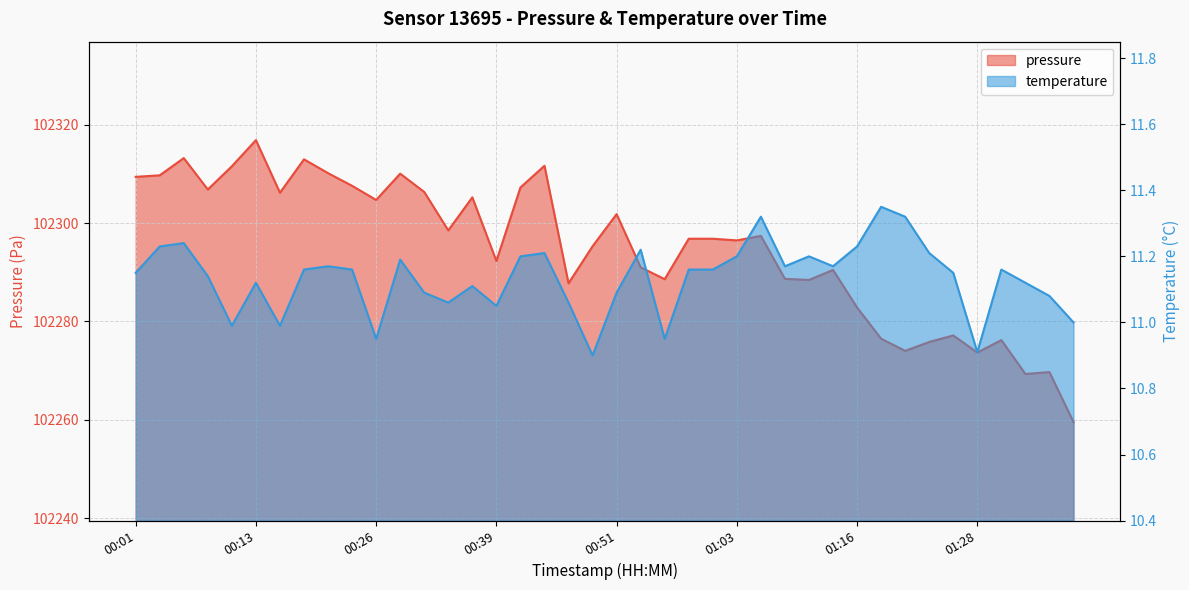

At how many categories does at least one series exceed 62241?

40